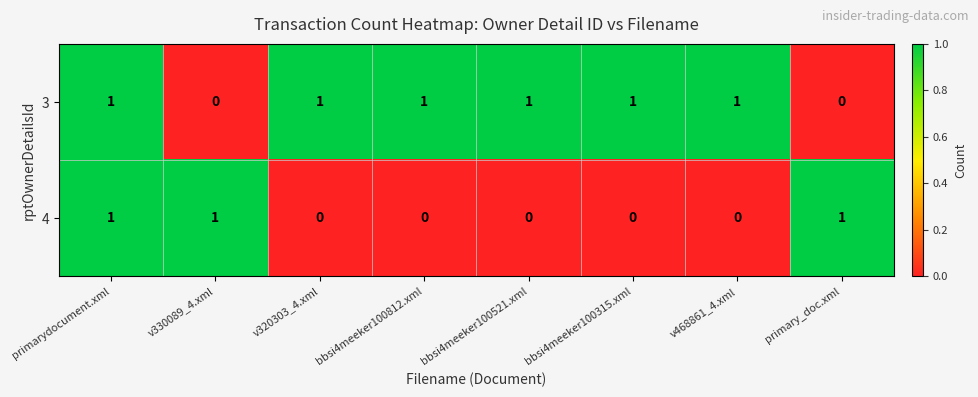

Is it true that 4 equals 1 at bbsi4meeker100521.xml?

False